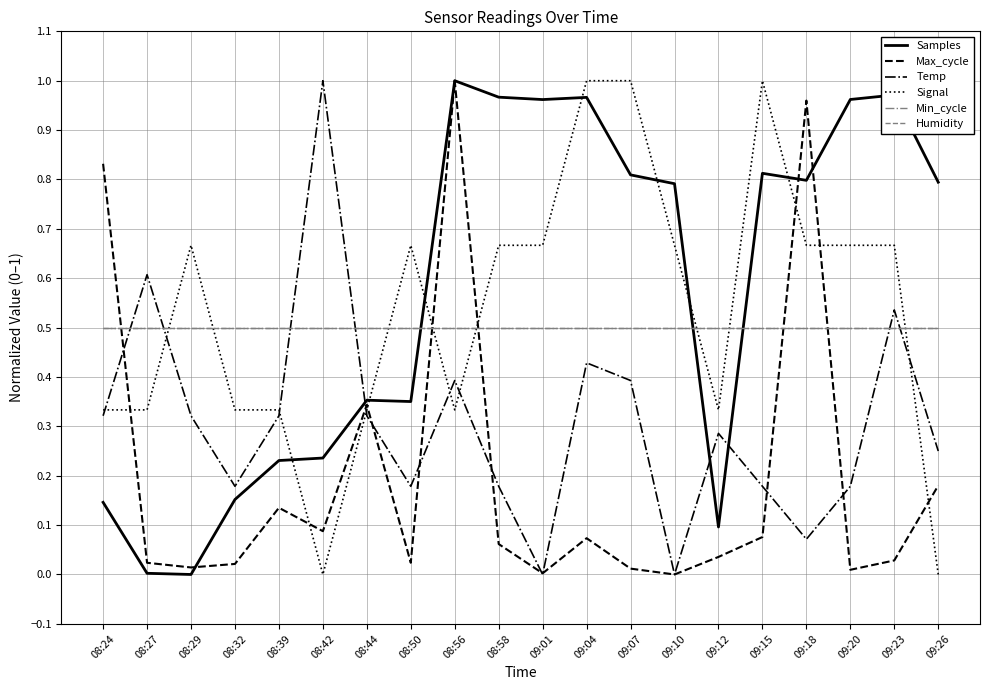

What is the greatest value displayed?

1.0